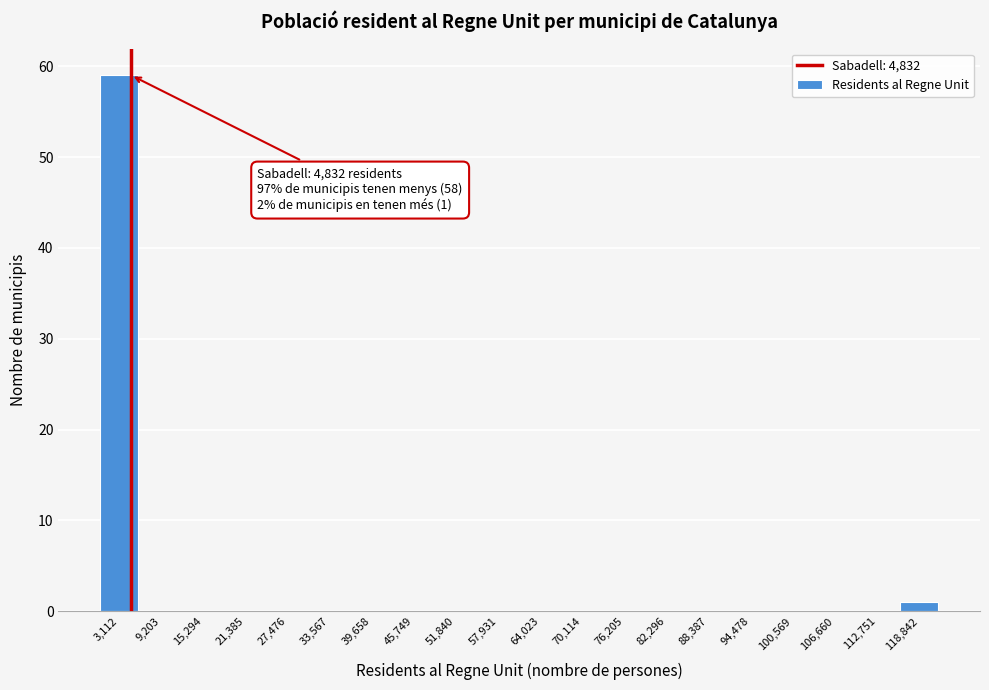

Over which range of the x-axis is the bar tallest?

0 to 6000